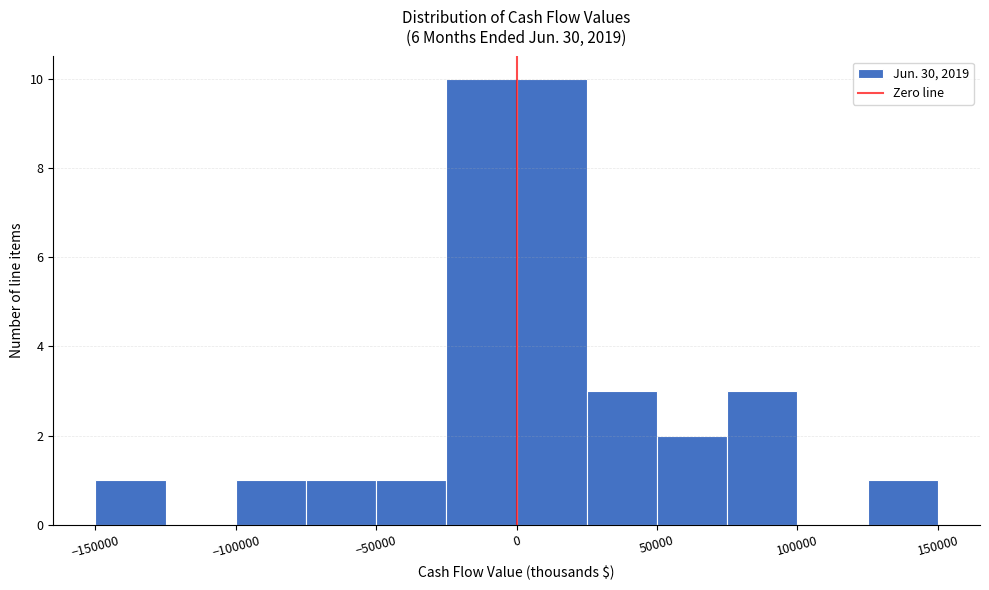

What is the height of the bar covering 25000 to 50000 on the x-axis? The values are not printed on the chart, so give them approximately, as read against the axis.

3